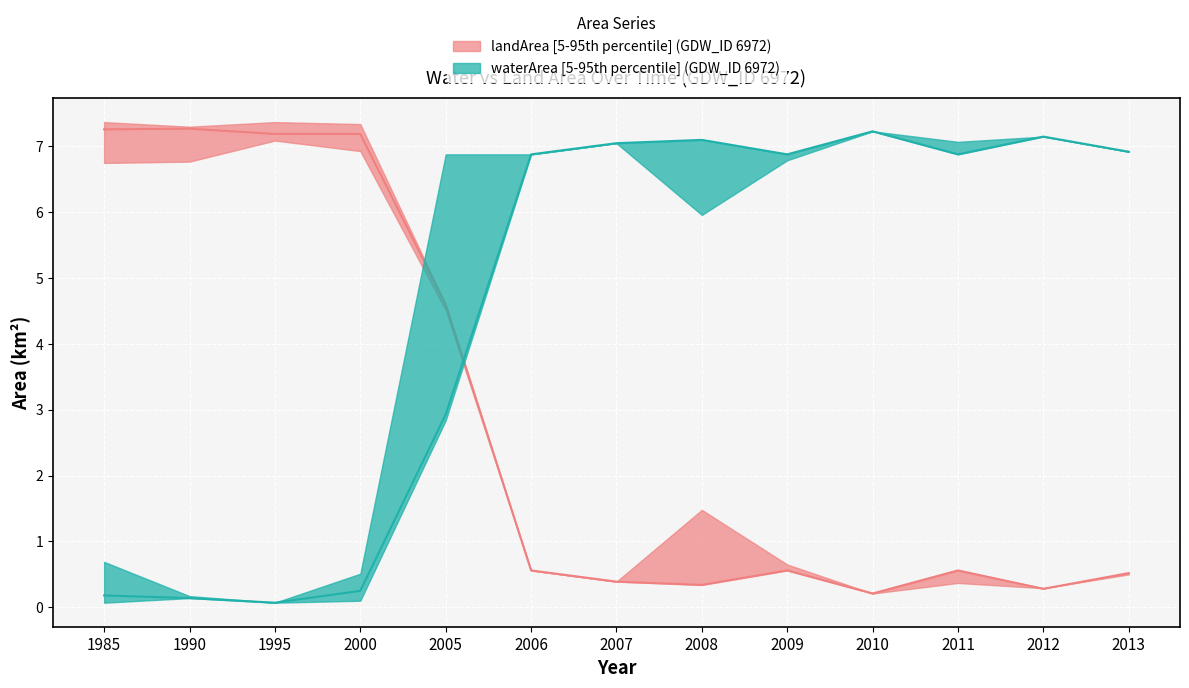

At which category is the sum across all series the highest?

2005